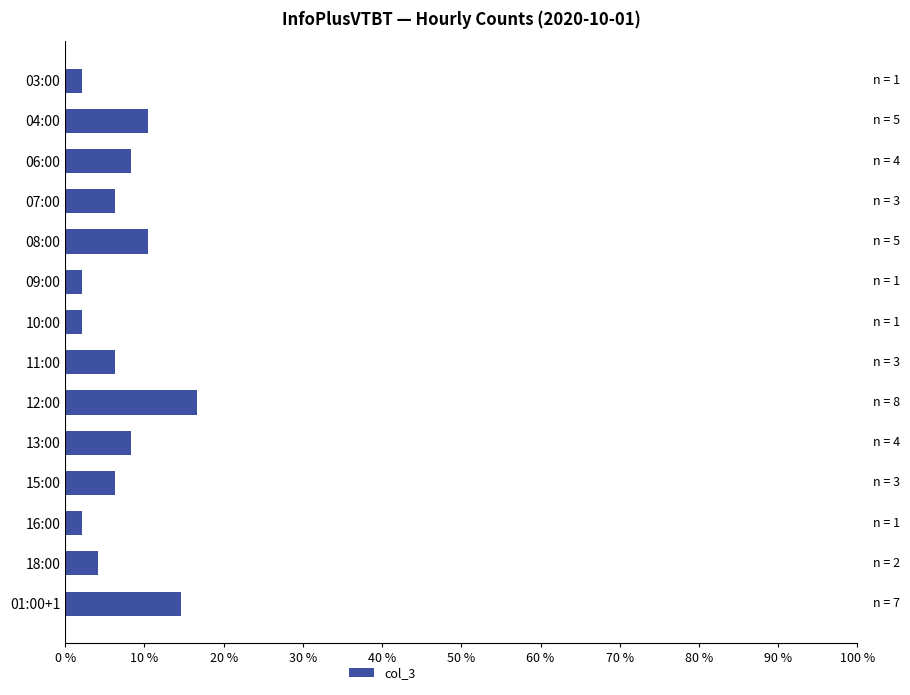

Approximately how many times larger is the value at 08:00 compared to 03:00?

5.0